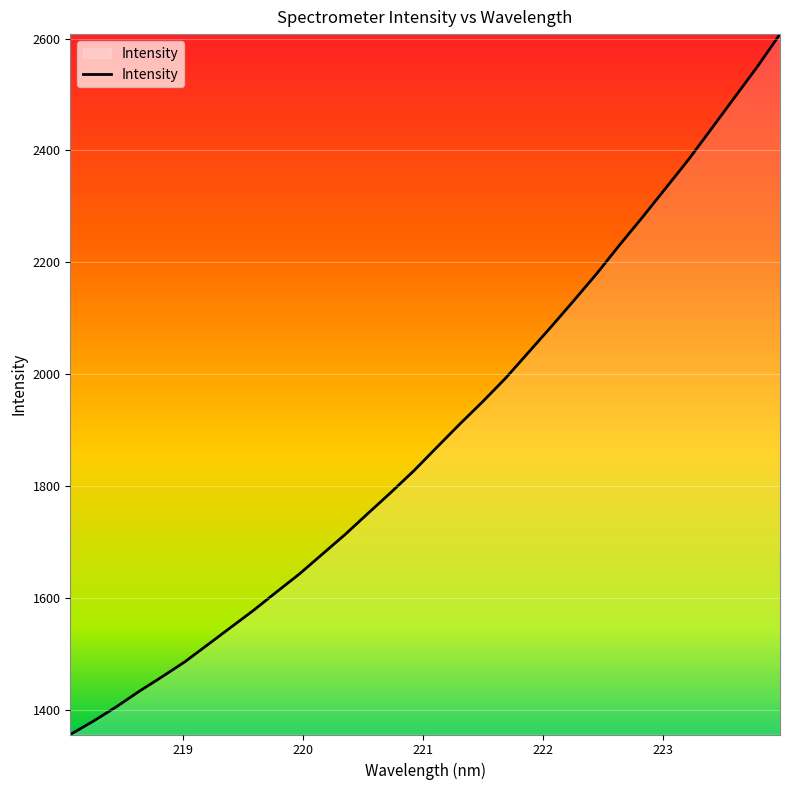

What is the smallest value displayed?

1356.2